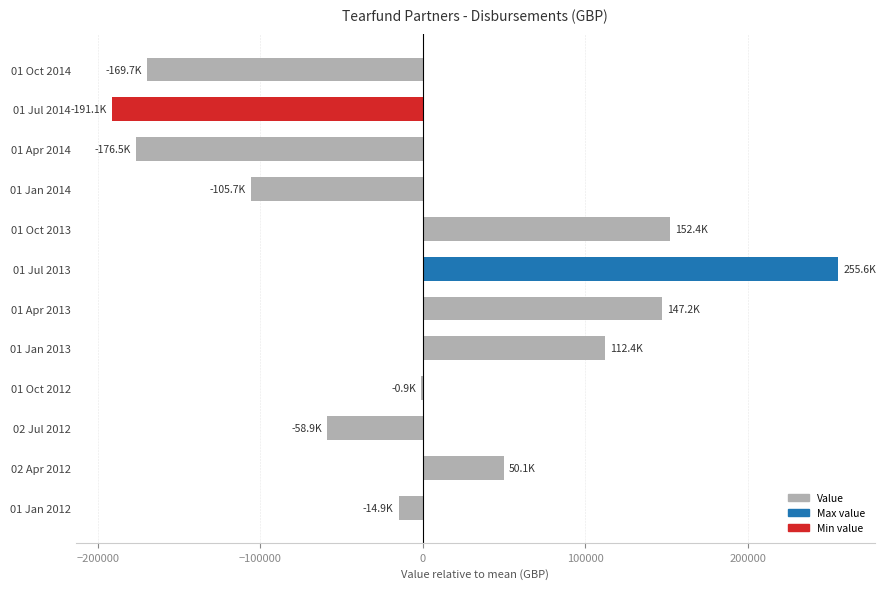

What is the sum of the values at 01 Oct 2014 and 01 Jan 2014?

-275390.5